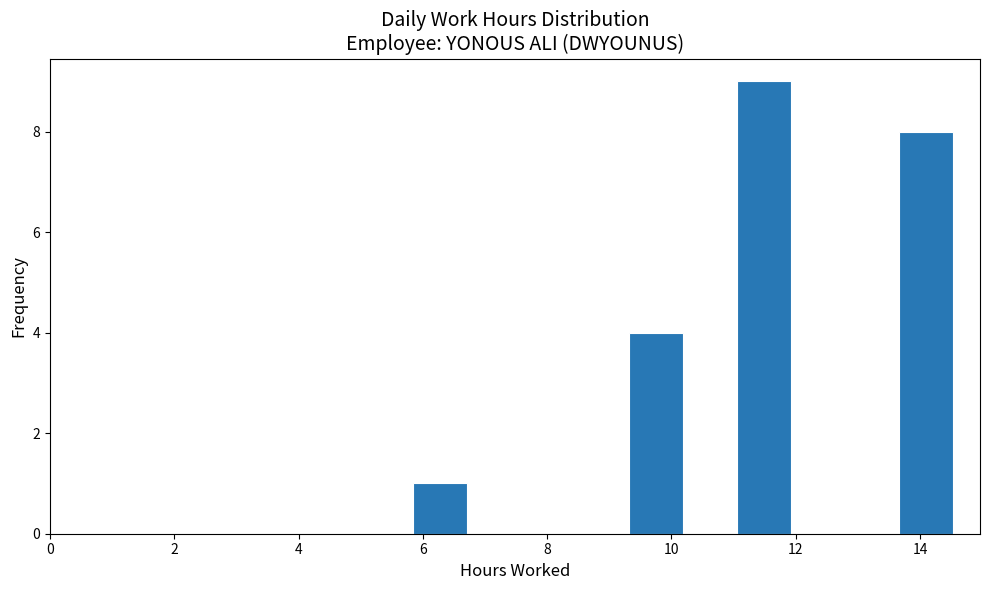

Reading left to right, transcribe this chart: for each bar, give the range it covers on the x-axis and its height. Neither the bar edges nor the heights are printed on the chart, so give them approximately, as read against the axes.

5.8 to 6.8: 1
6.8 to 7.6: 0
7.6 to 8.4: 0
8.4 to 9.4: 0
9.4 to 10.2: 4
10.2 to 11.0: 0
11.0 to 12.0: 9
12.0 to 12.8: 0
12.8 to 13.6: 0
13.6 to 14.6: 8